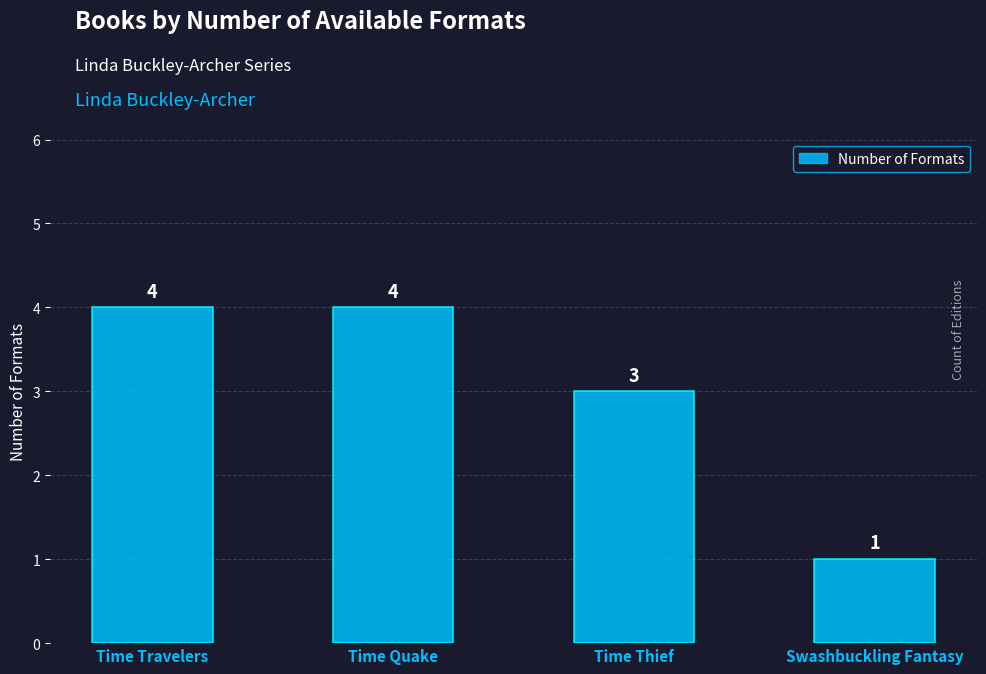

Reading right to left, transcribe all the data shown in this chart.

1	3	4	4